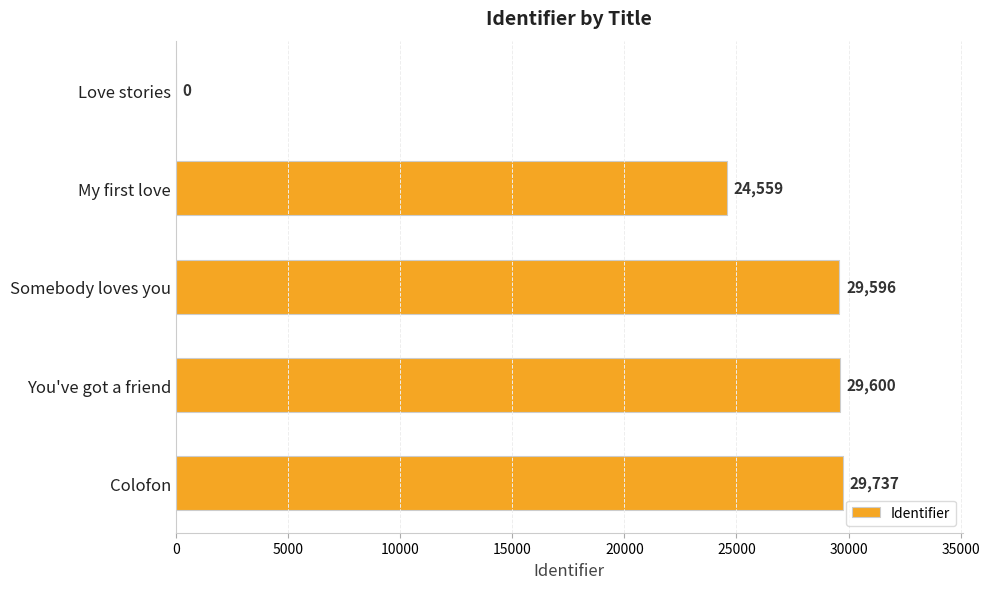

At which label is the value closest to 14868?

My first love